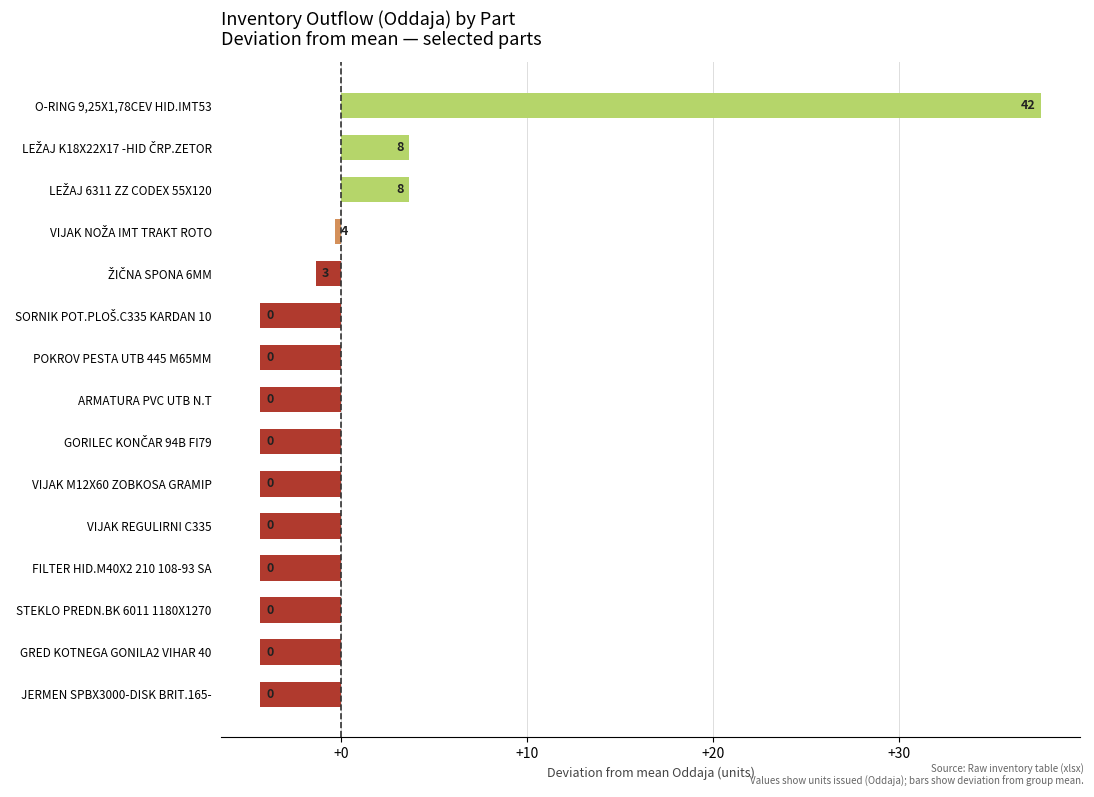

What is the difference between the maximum and minimum values?

42.0